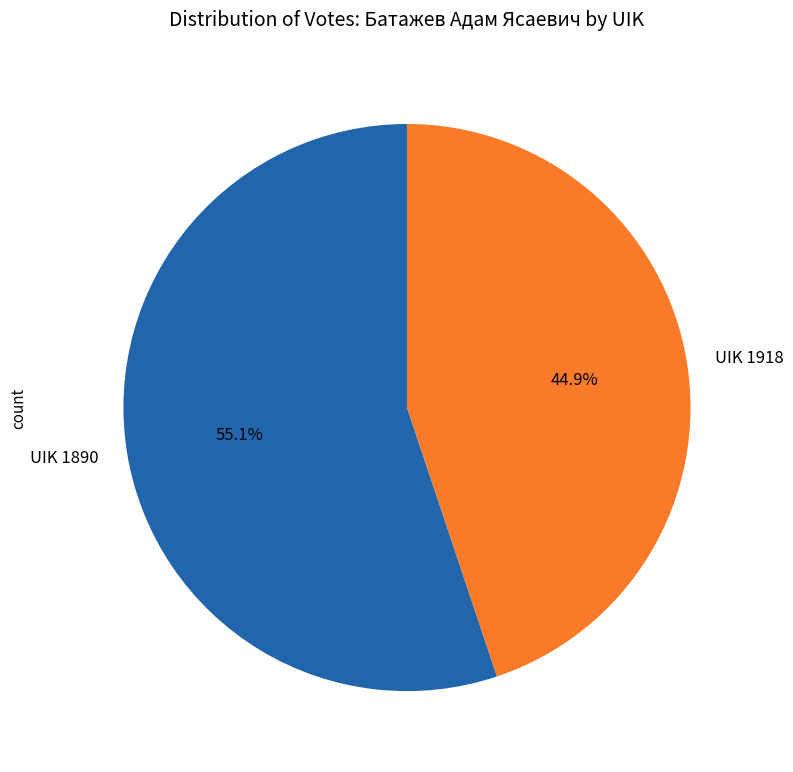

Which has a higher value, UIK 1918 or UIK 1890?

UIK 1890